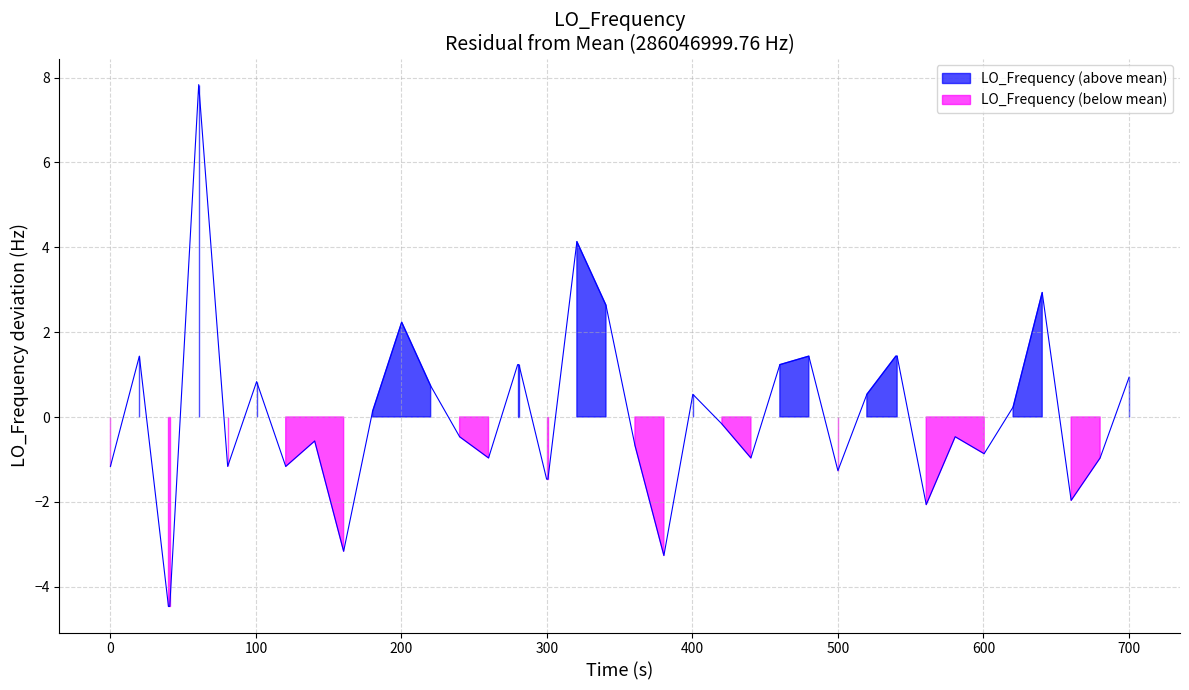

How many values are below zero?

21